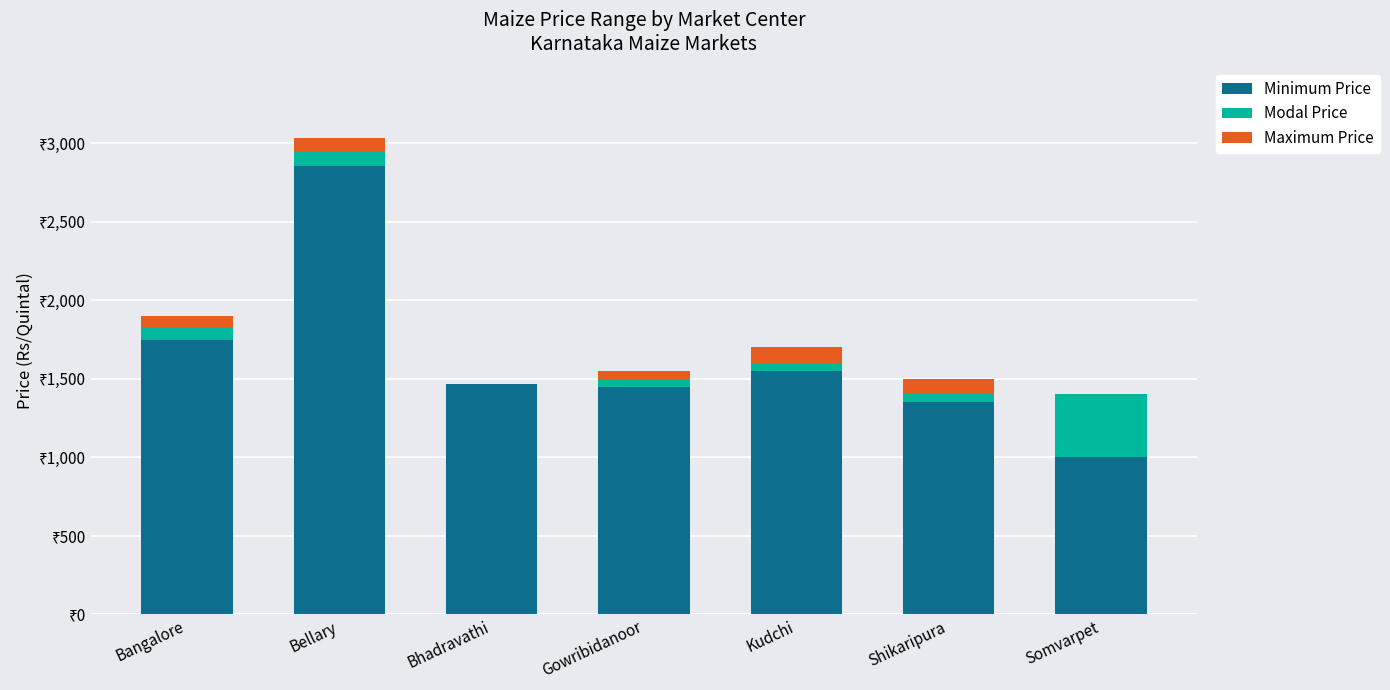

Is it true that Maximum Price equals 117 at Bangalore?

False